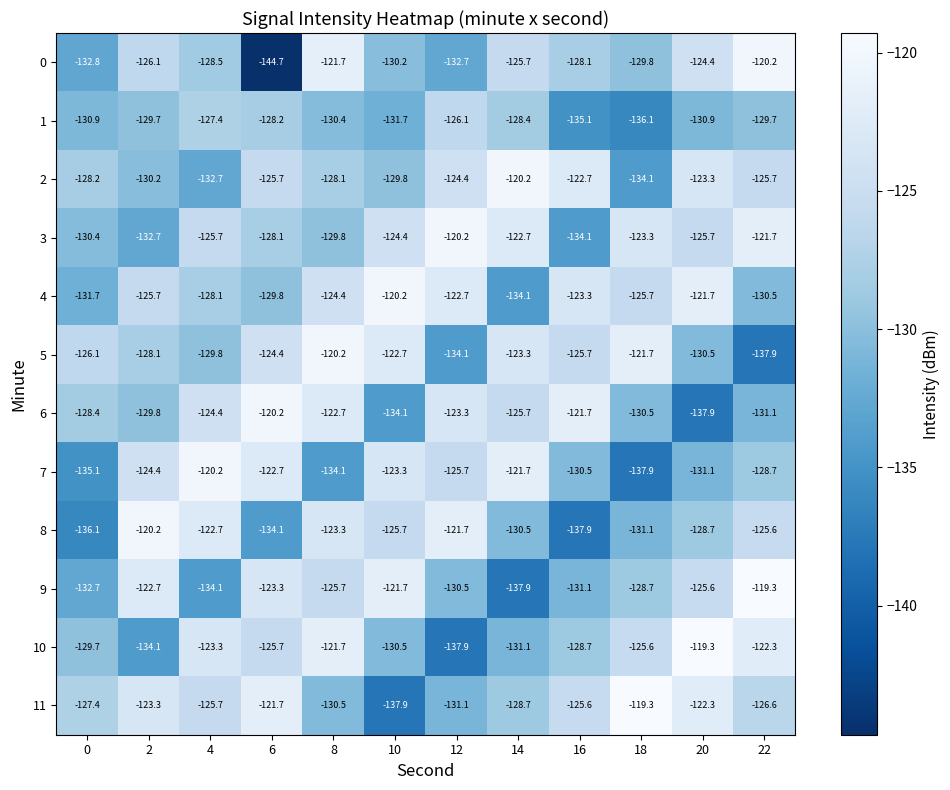

The 8 series shows -130.5 at 14. True or false?

True